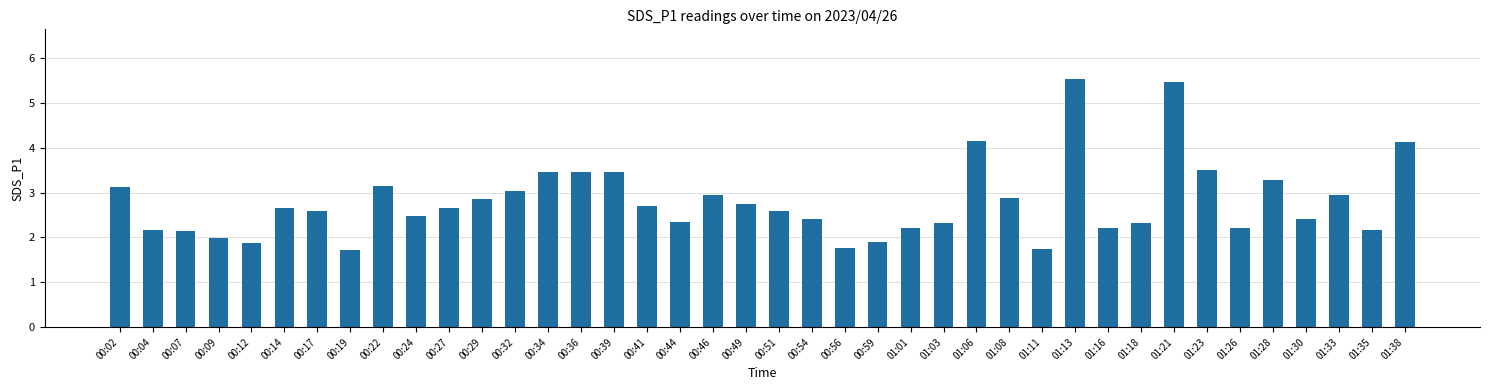

What position from the right is 01:03?

15